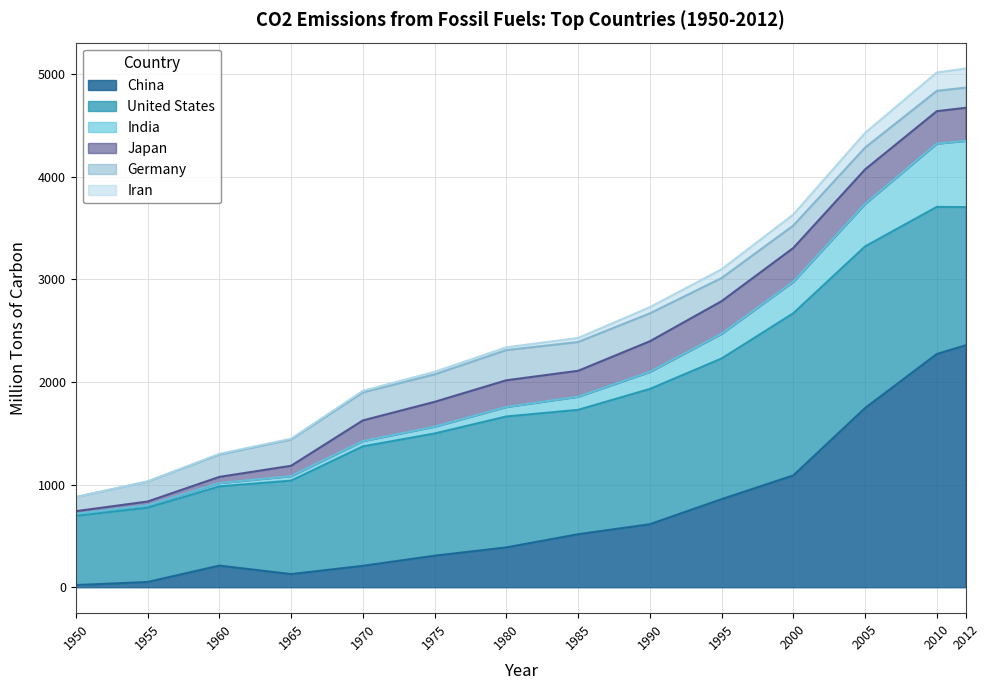

Is it true that China equals 81.9 at 1955?

False